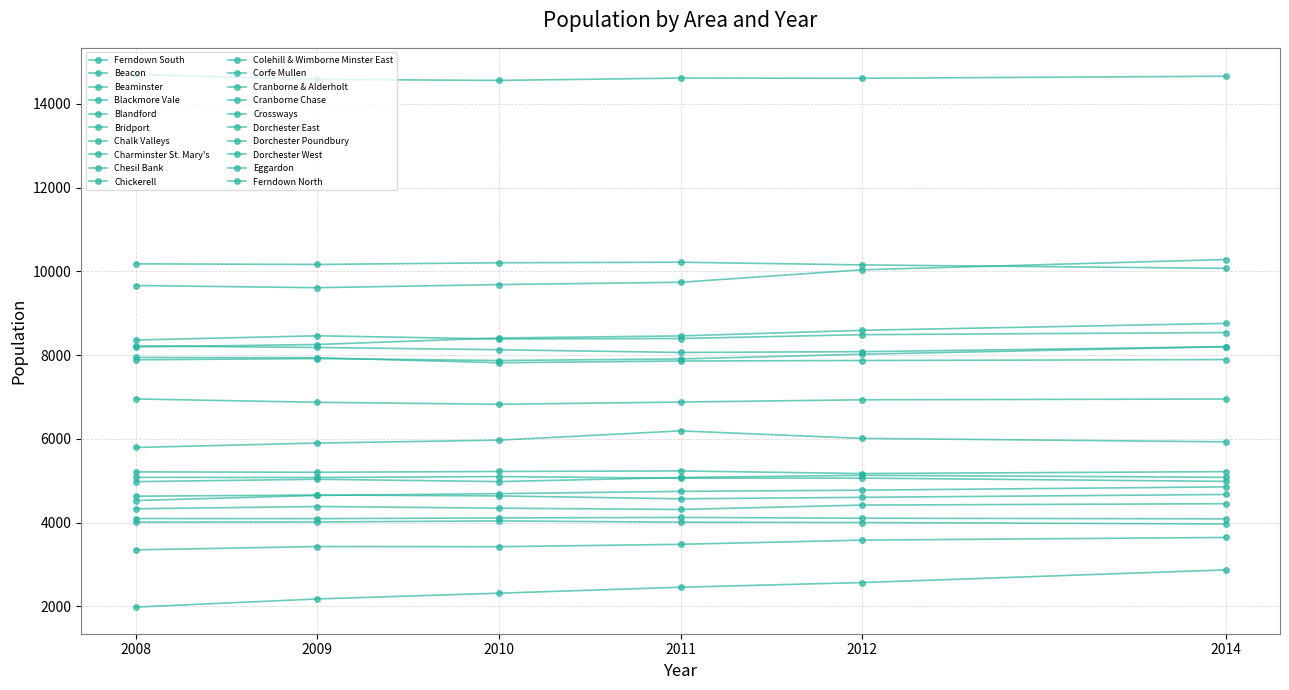

Does the chart have visible grid lines?

Yes